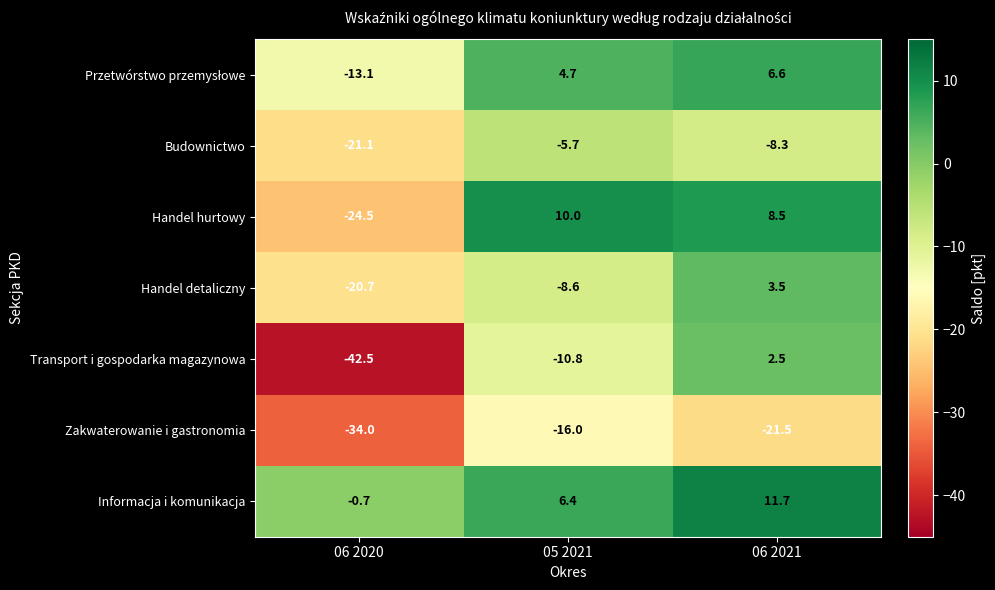

What is the difference between the highest and lowest values at 06 2021?

33.2